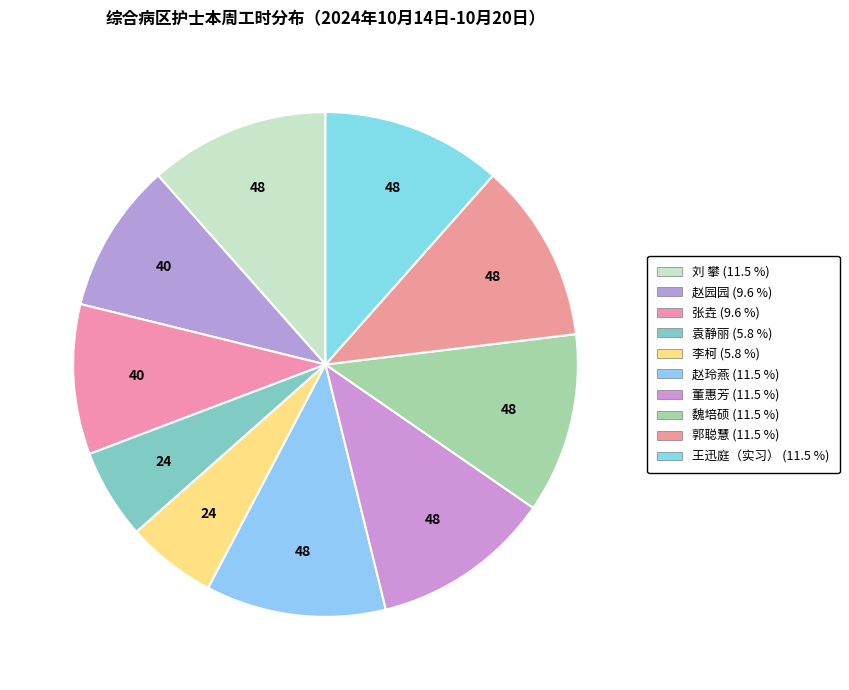

True or false: 赵园园 accounts for 10% of the total.

True